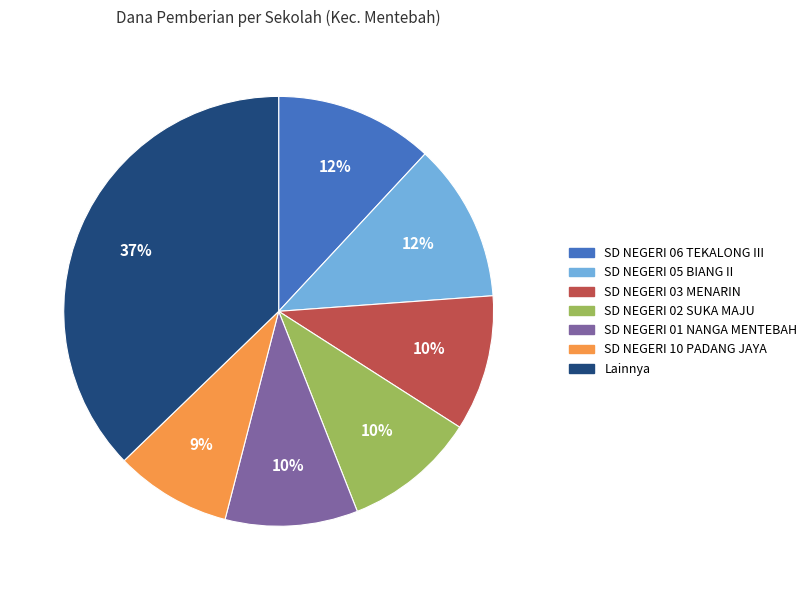

How many slices are in this pie chart?

7